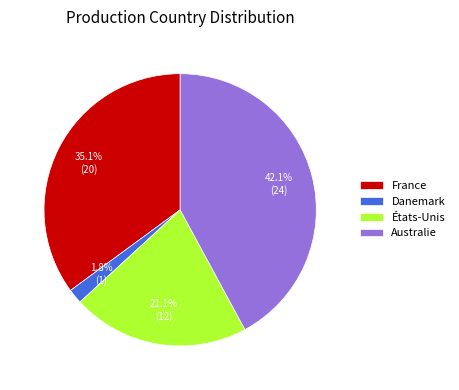

Combined, what portion of the pie is Australie and Danemark?

43.9%